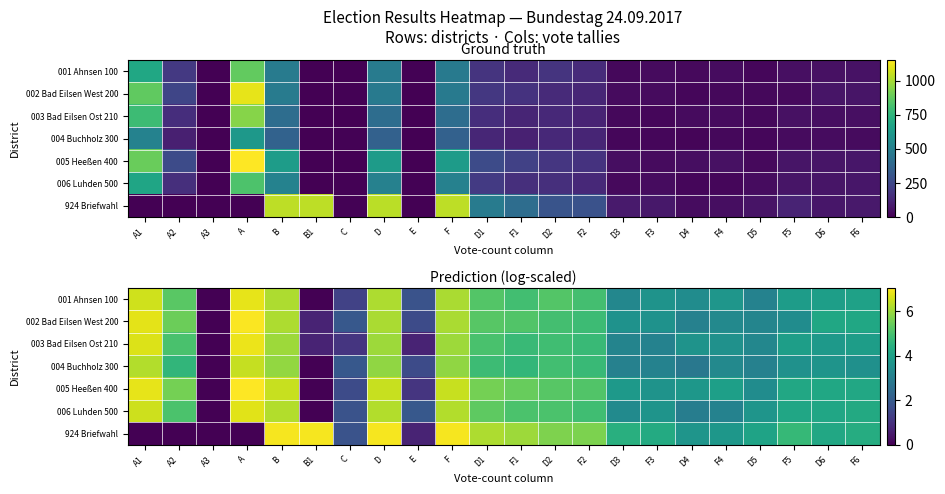

Which series has the widest spread of values?

005 Heeßen 400